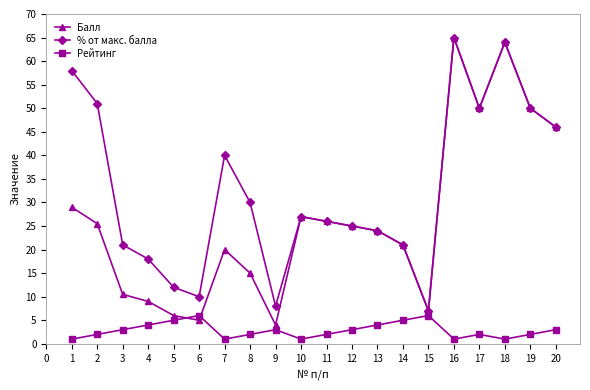

Between 3 and 9, which series saw the biggest shift?

% от макс. балла